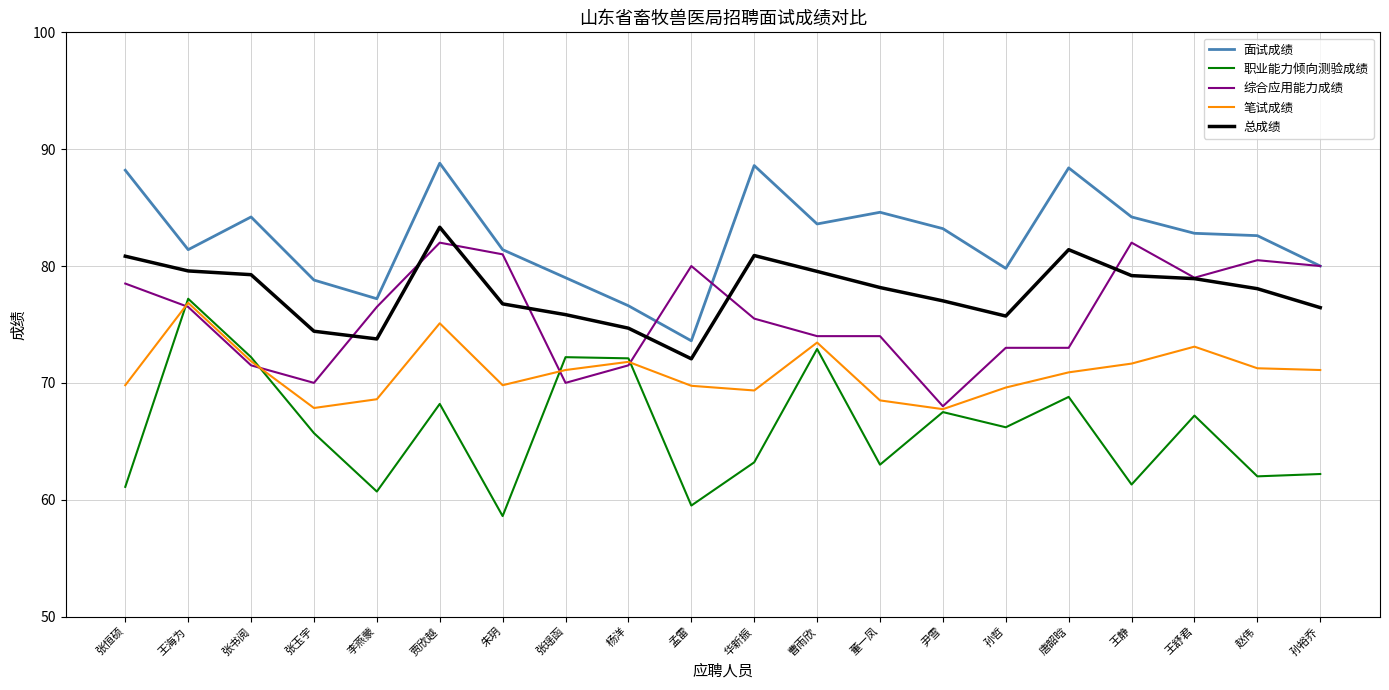

Which category has the lowest value across all series?

朱玥